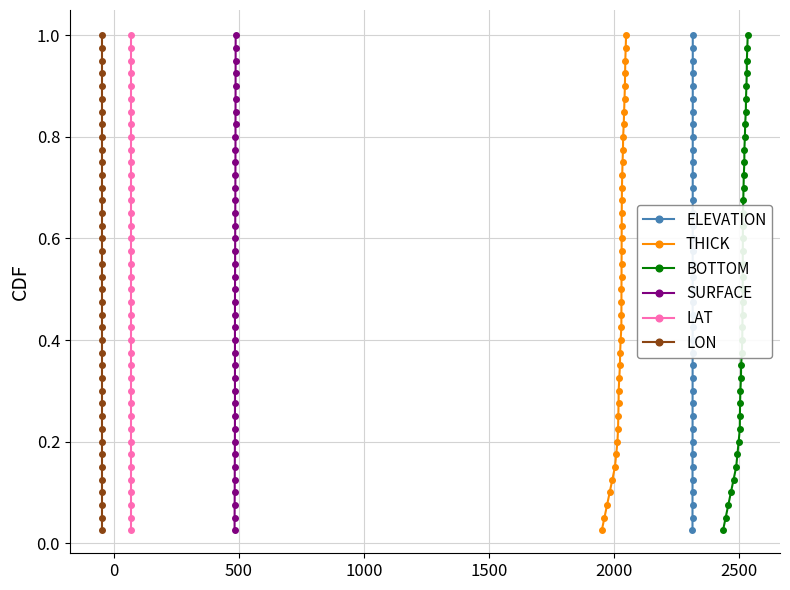

True or false: ELEVATION has more than 0 points higher than both neighbors.

False